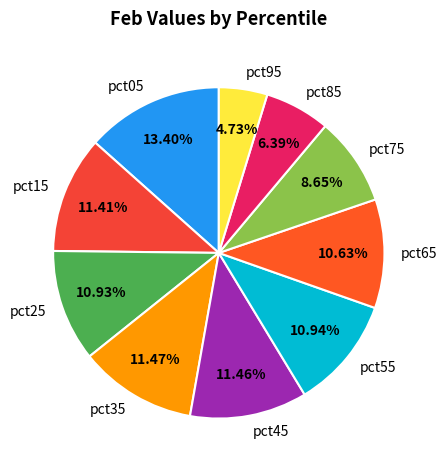

What portion of the pie excludes pct65?

89.4%